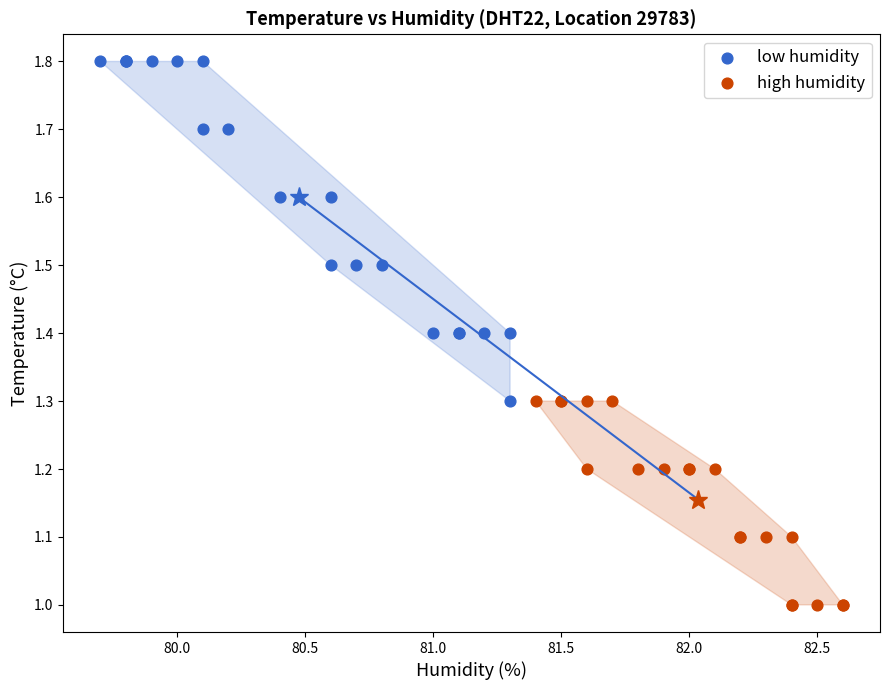

Which series reaches the maximum Y coordinate?

low humidity